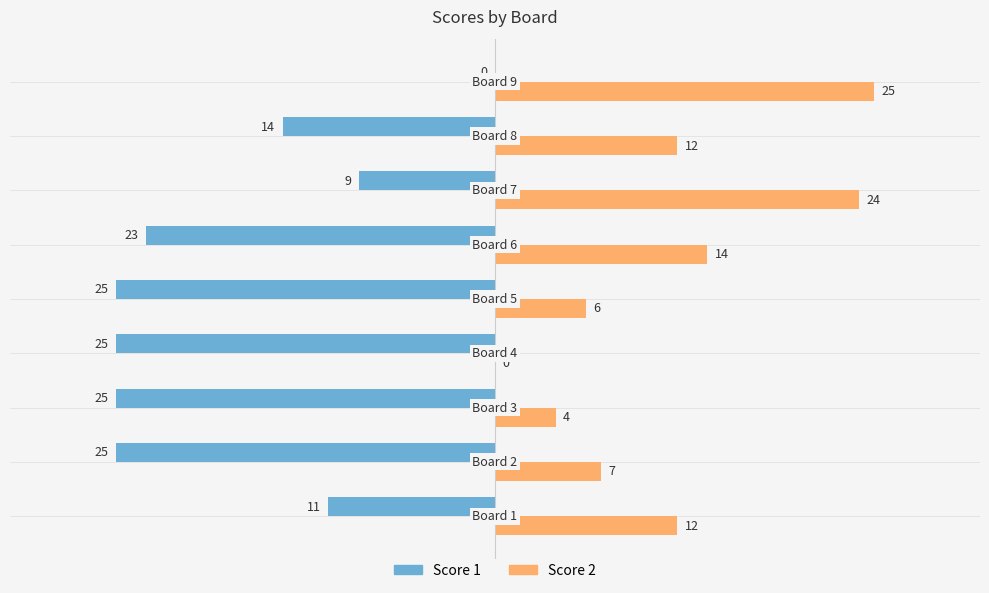

What is the highest value of the Score 2 series?

25